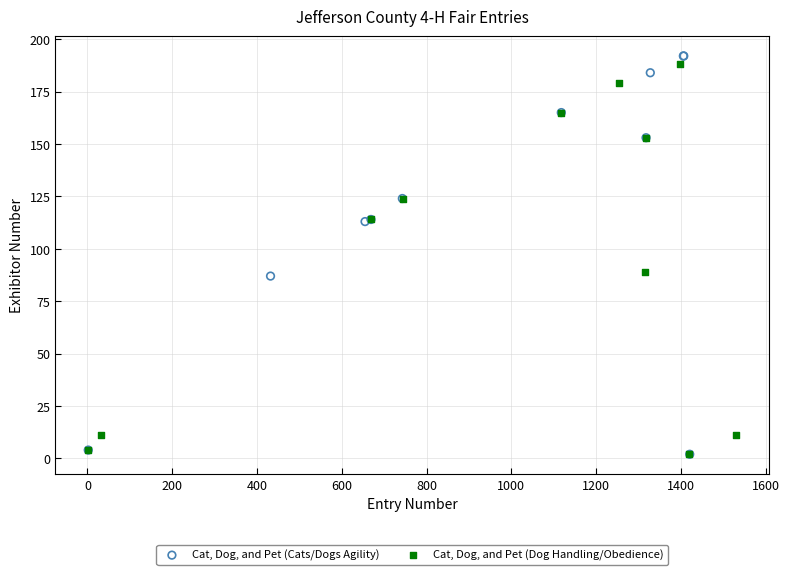

Which series has the largest Y range (max minus min)?

Cat, Dog, and Pet (Cats/Dogs Agility)